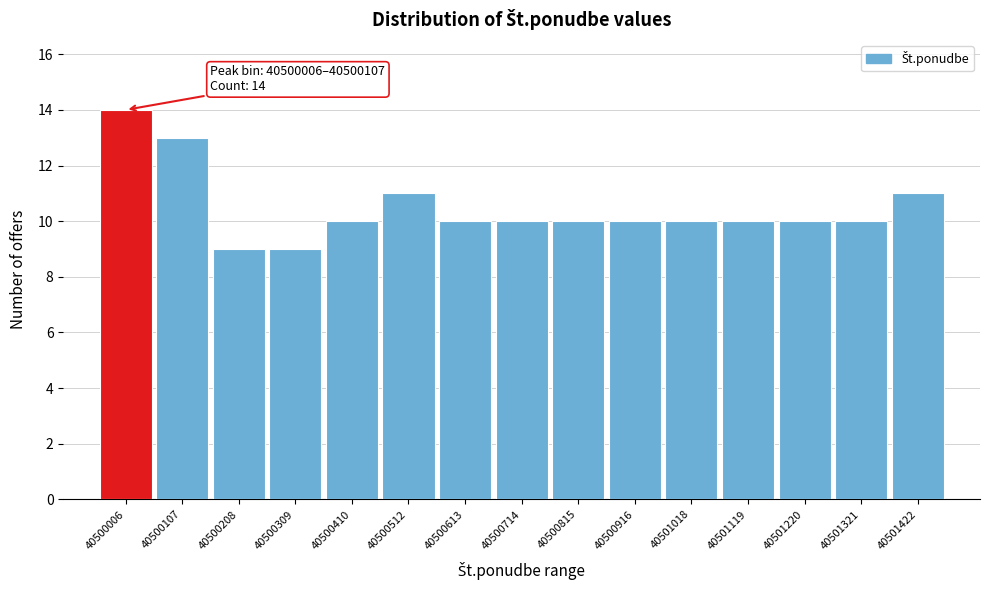

Reading left to right, what are all the values shown in this chart?

14	13	9	9	10	11	10	10	10	10	10	10	10	10	11